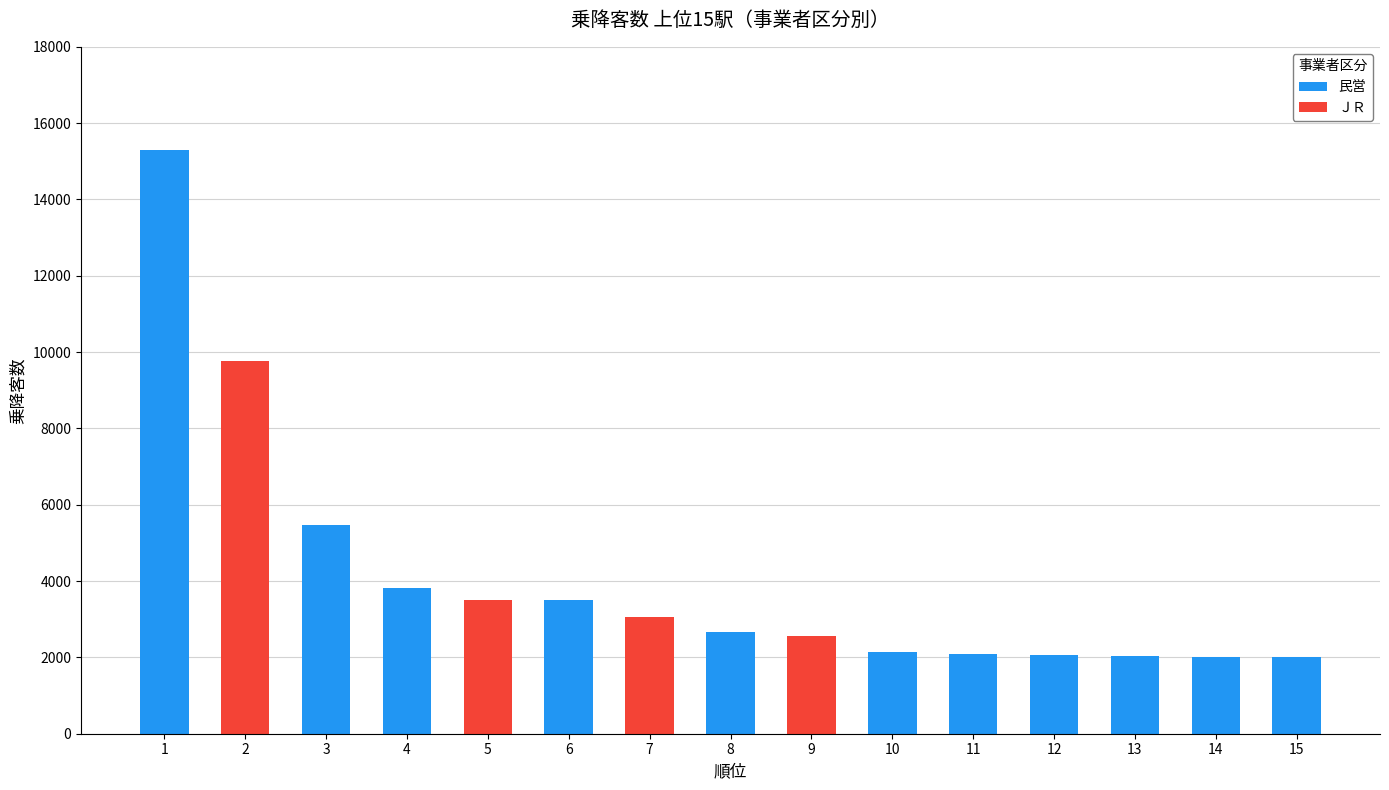

The value of 民営 at 13 is 2042. True or false?

True